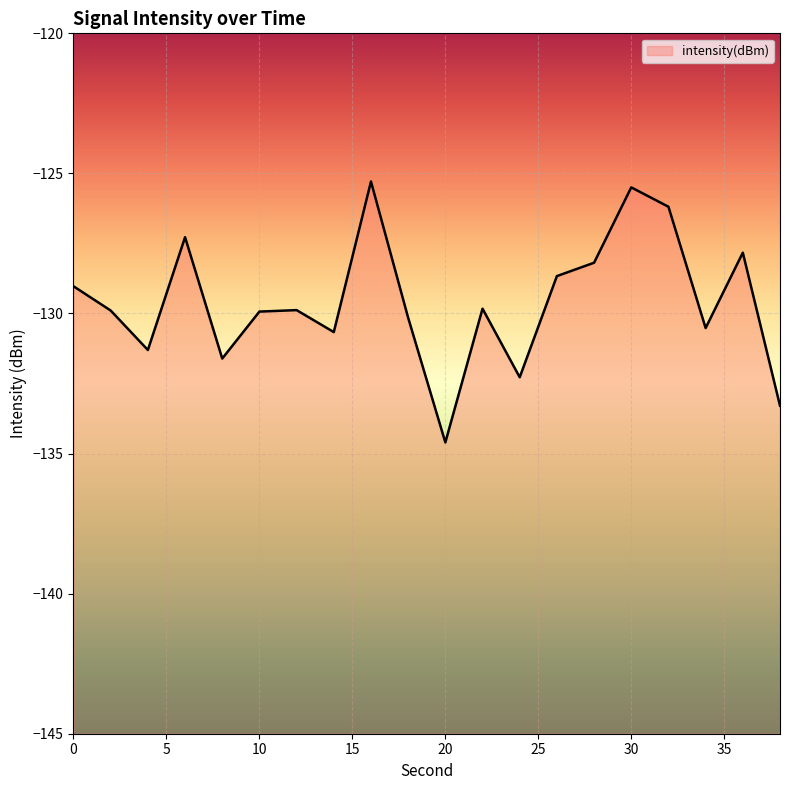

Does the chart display data point markers on the line(s)?

No